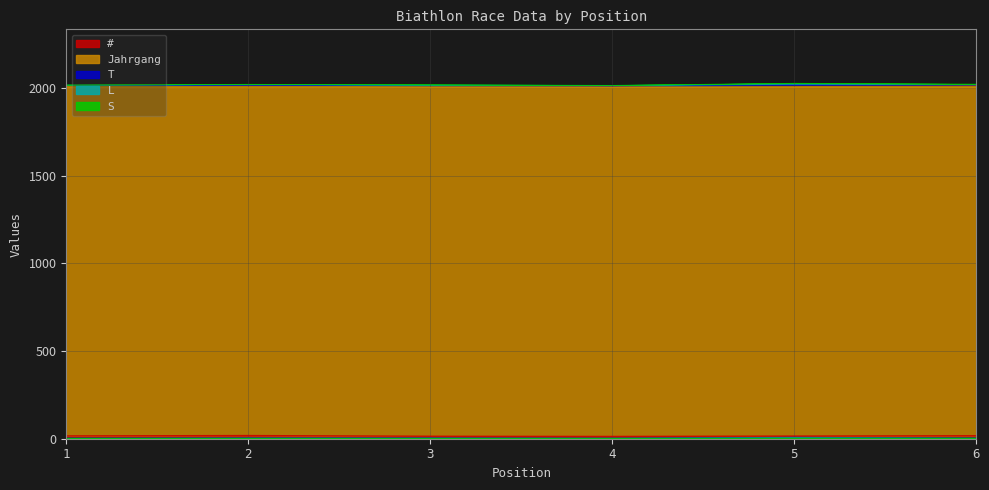

Is it true that Jahrgang equals 2744 at 5?

False